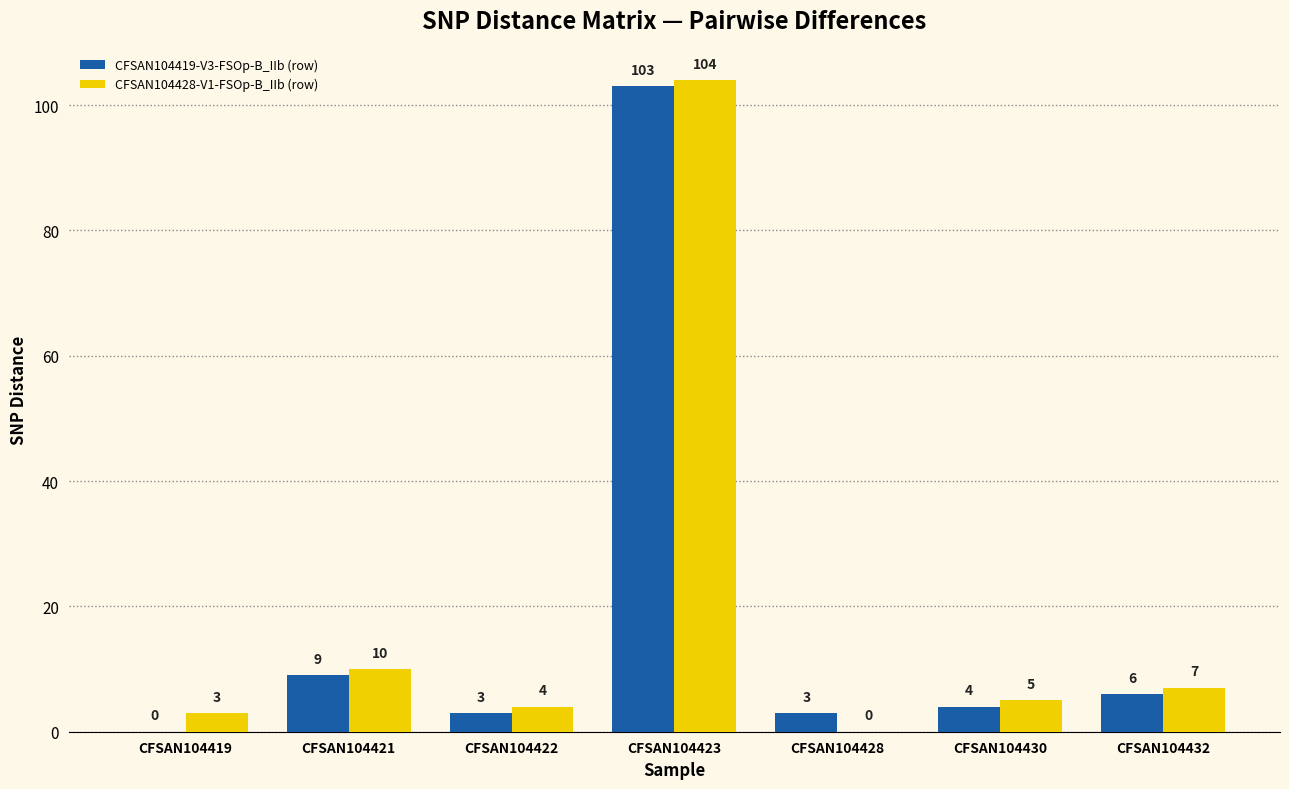

What is the maximum value for CFSAN104428-V1-FSOp-B_IIb (row)?

104